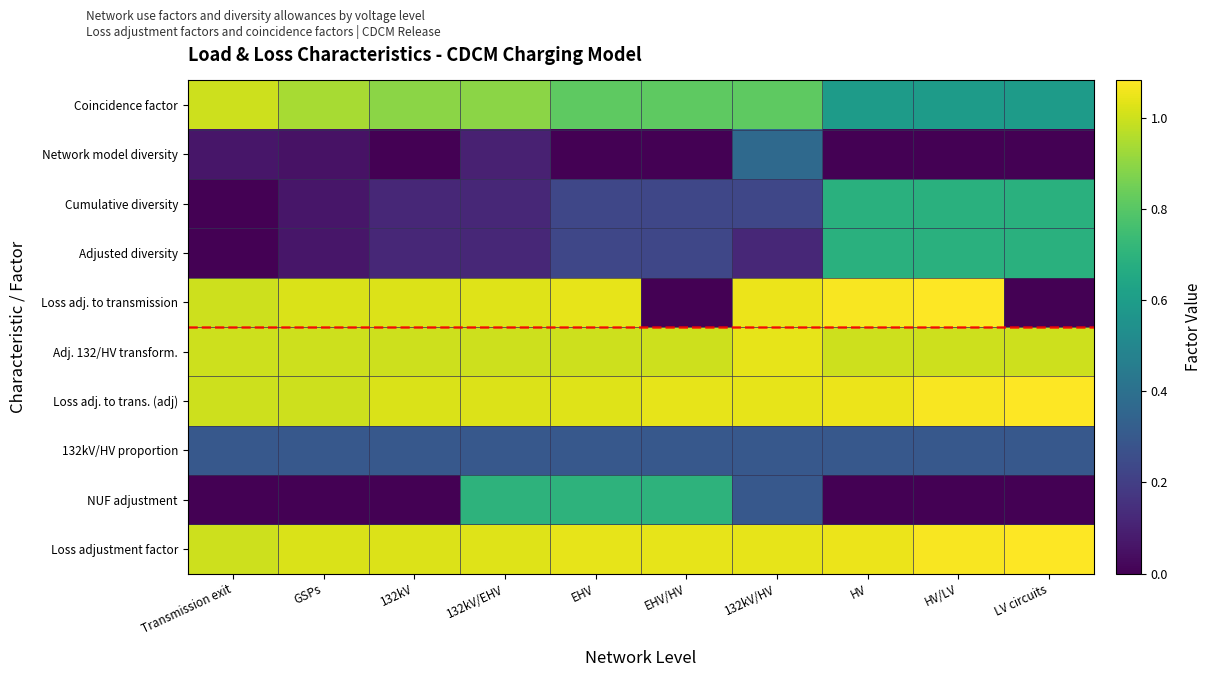

What is the difference between the highest and lowest values at GSPs?

1.0